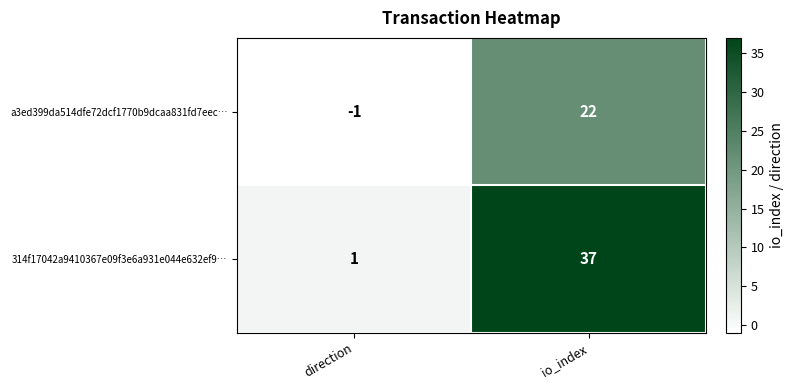

List the series in order of their overall mean, highest first.

314f17042a9410367e09f3e6a931e044e632ef9…, a3ed399da514dfe72dcf1770b9dcaa831fd7eec…